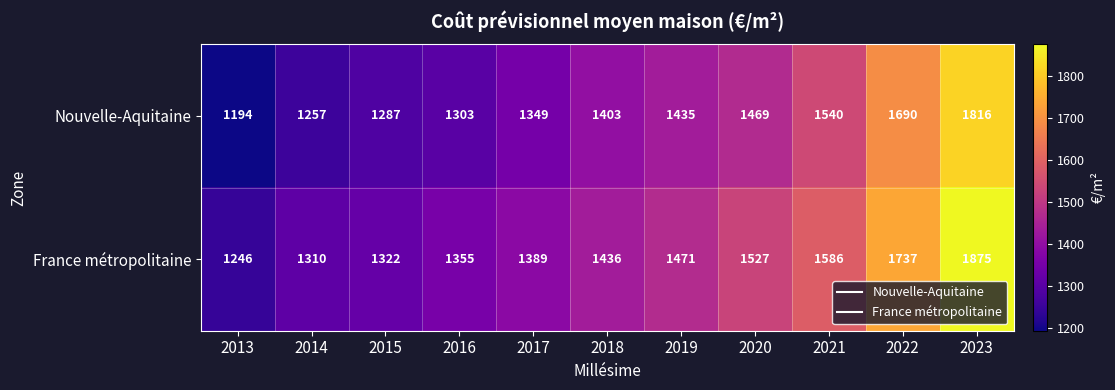

What is the average value of the Nouvelle-Aquitaine series?

1431